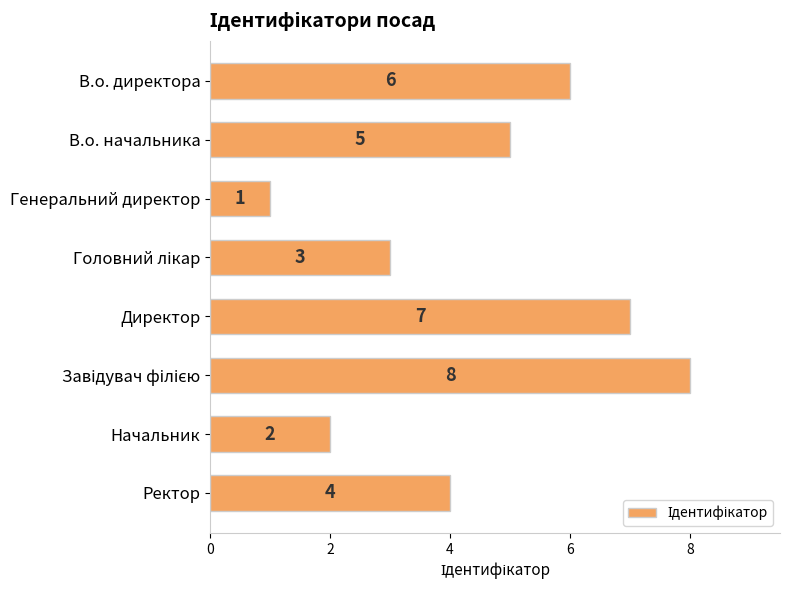

True or false: the data shows 7 at Директор.

True